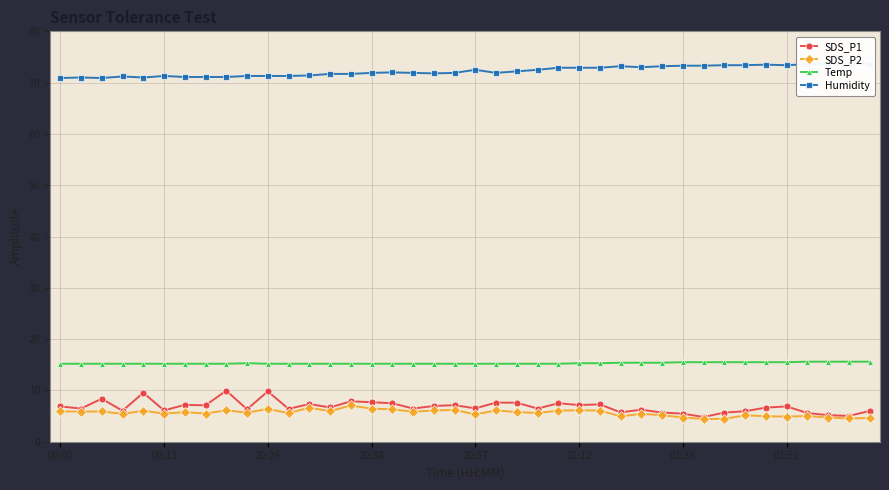

What is the difference between the highest and lowest values at 16?

65.7